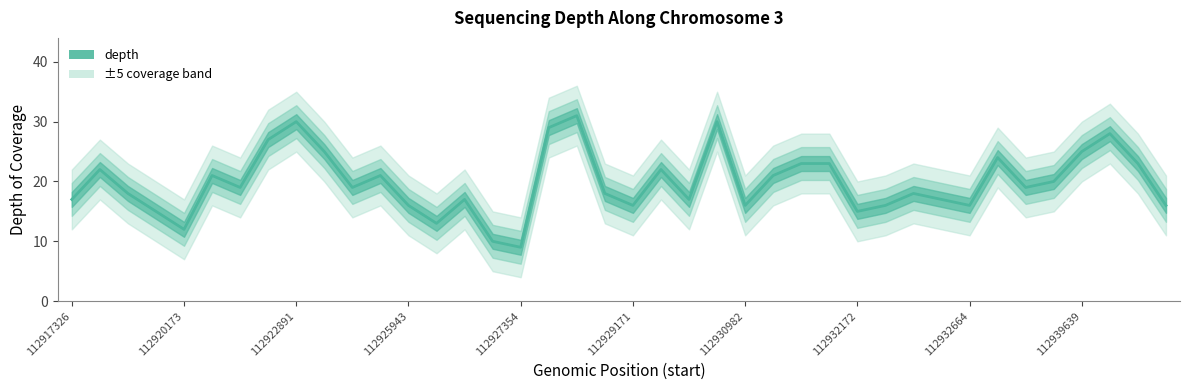

How many interior local valleys (lower than both neighbors) does the data have?

11